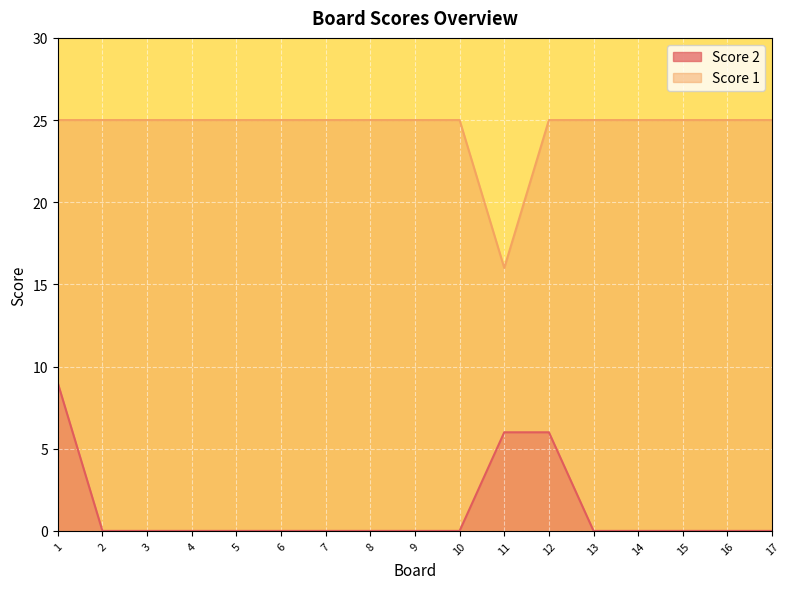

Rank the series at 14 from highest to lowest value.

Score 1, Score 2